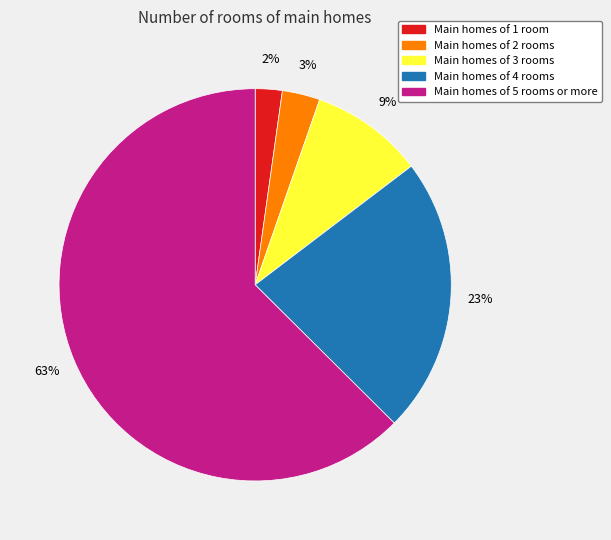

Does any single category account for the majority?

Yes